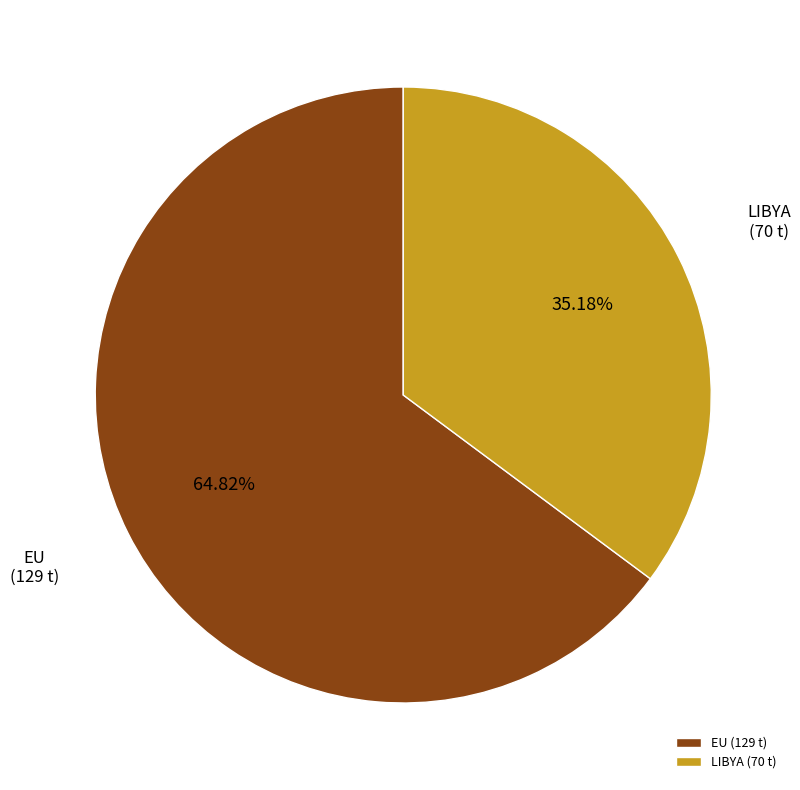

How many segments does this pie chart have?

2